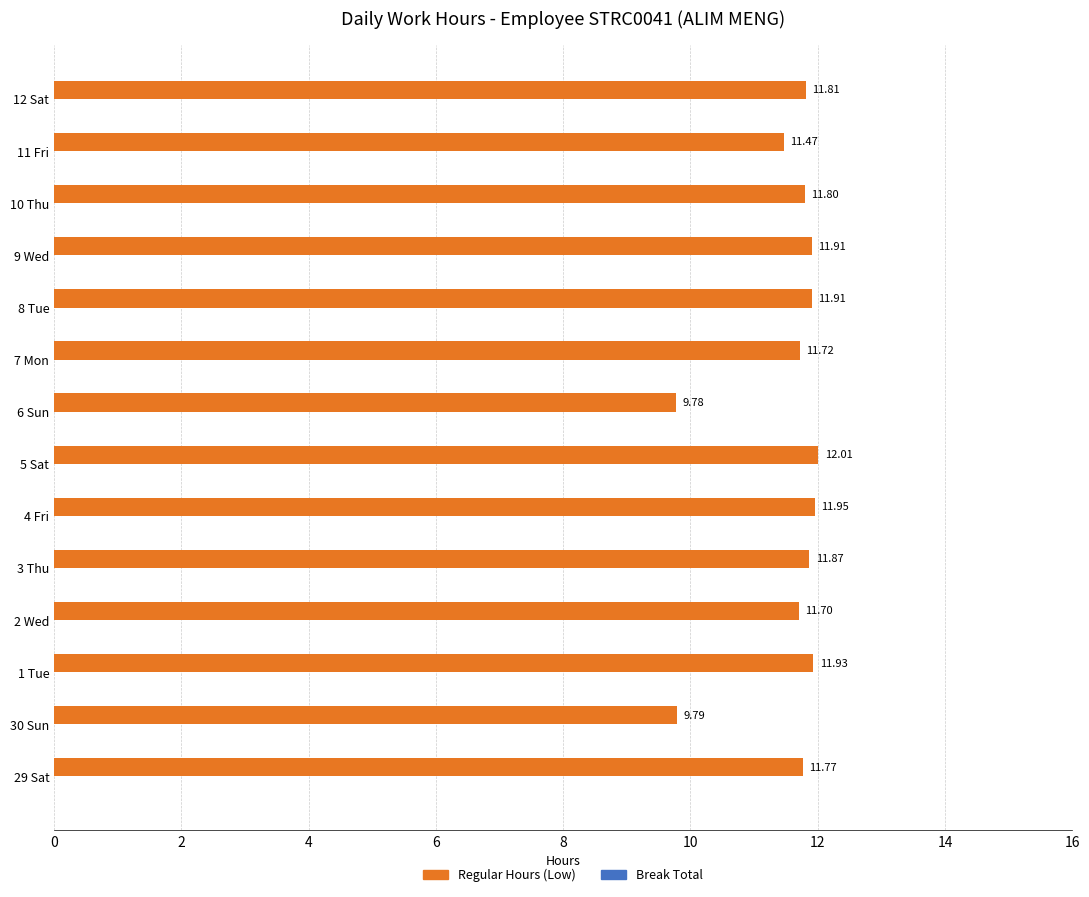

What is the difference between the maximum and minimum values?

2.2